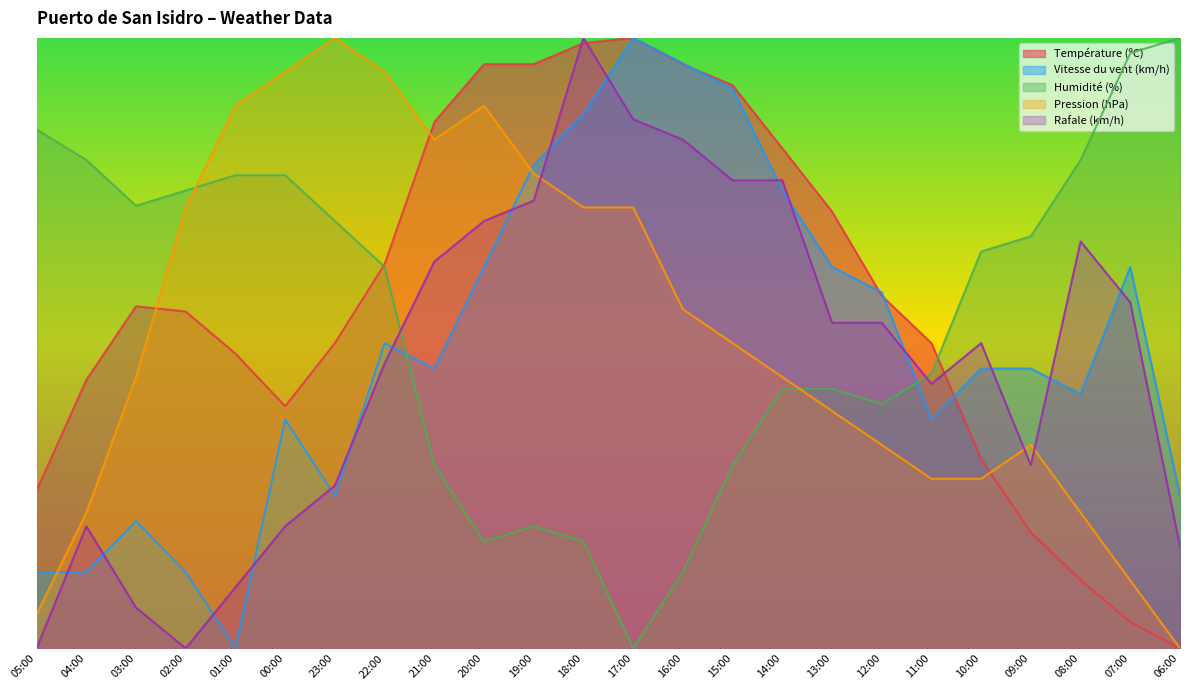

What is the difference between the highest and lowest values at 09:00?

0.5